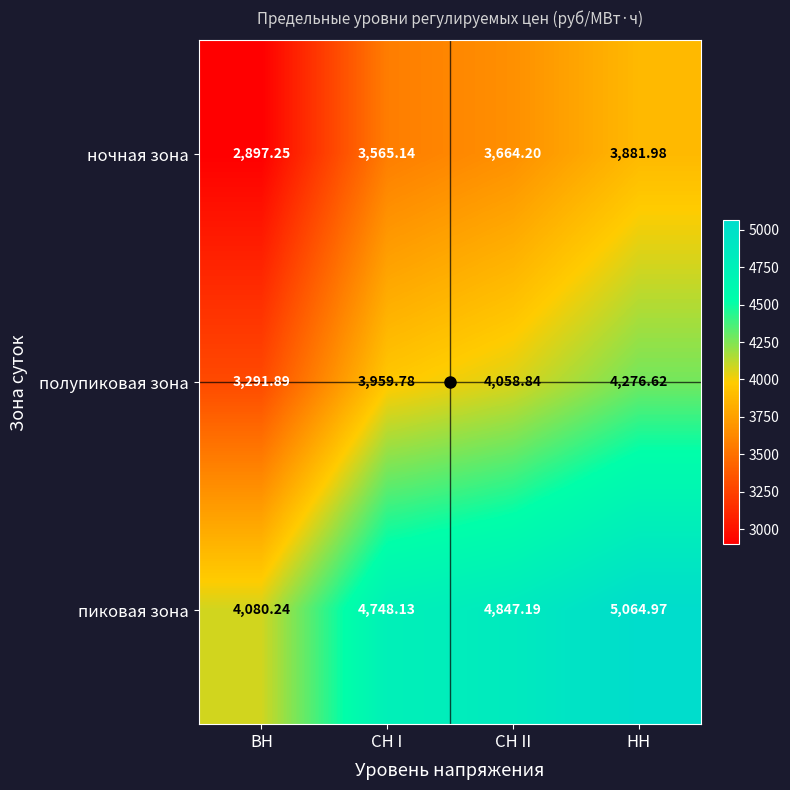

At which label is полупиковая зона closest to 3784?

СН I